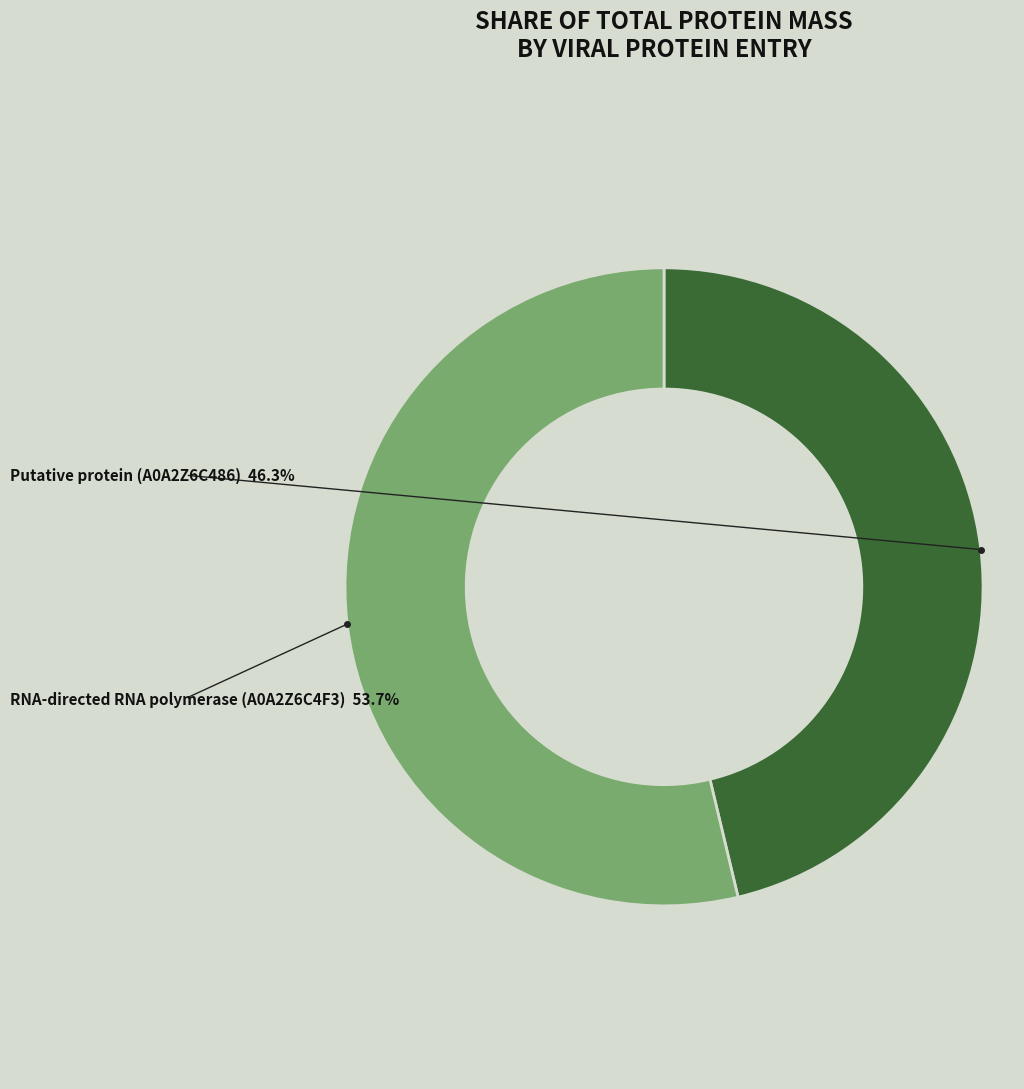

Is there a majority slice in this chart?

Yes